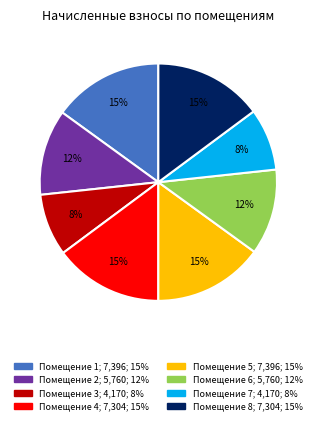

Which has a higher value, Помещение 6; 5,760; 12% or Помещение 1; 7,396; 15%?

Помещение 1; 7,396; 15%